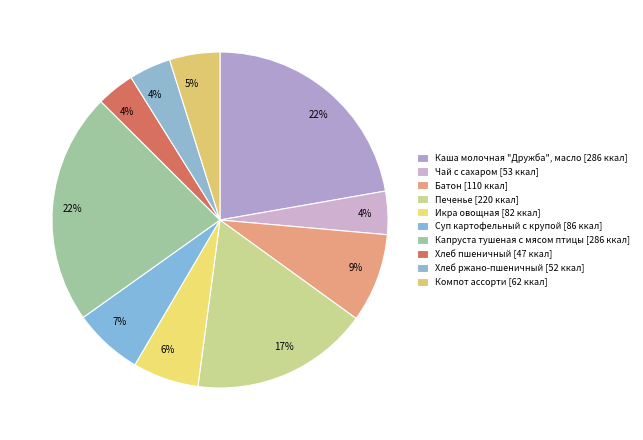

How many segments does this pie chart have?

10